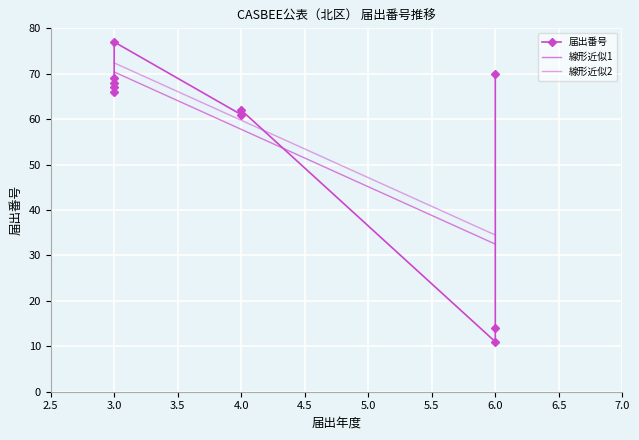

How many categories are shown in the chart?

10